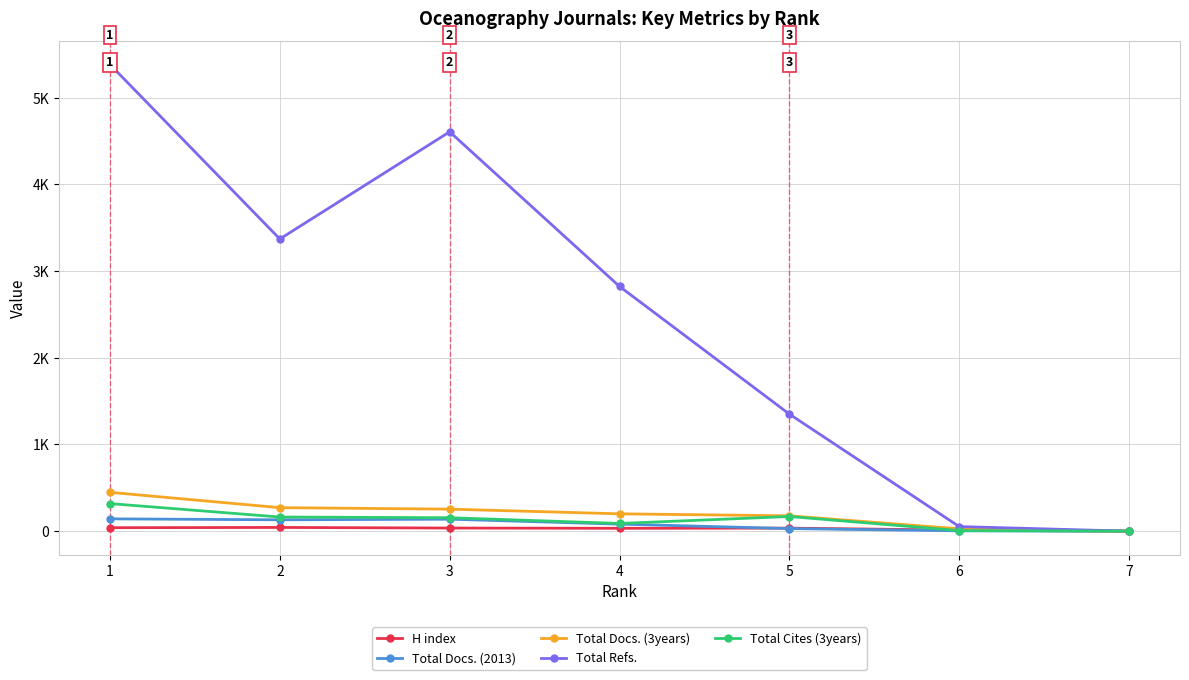

Reading left to right, extract all data points from this chart.

H index: 40	43	36	33	35	12	0
Total Docs. (2013): 142	131	138	81	30	4	0
Total Docs. (3years): 448	271	254	200	177	27	0
Total Refs.: 5381	3369	4605	2822	1350	53	0
Total Cites (3years): 318	163	155	89	169	7	0